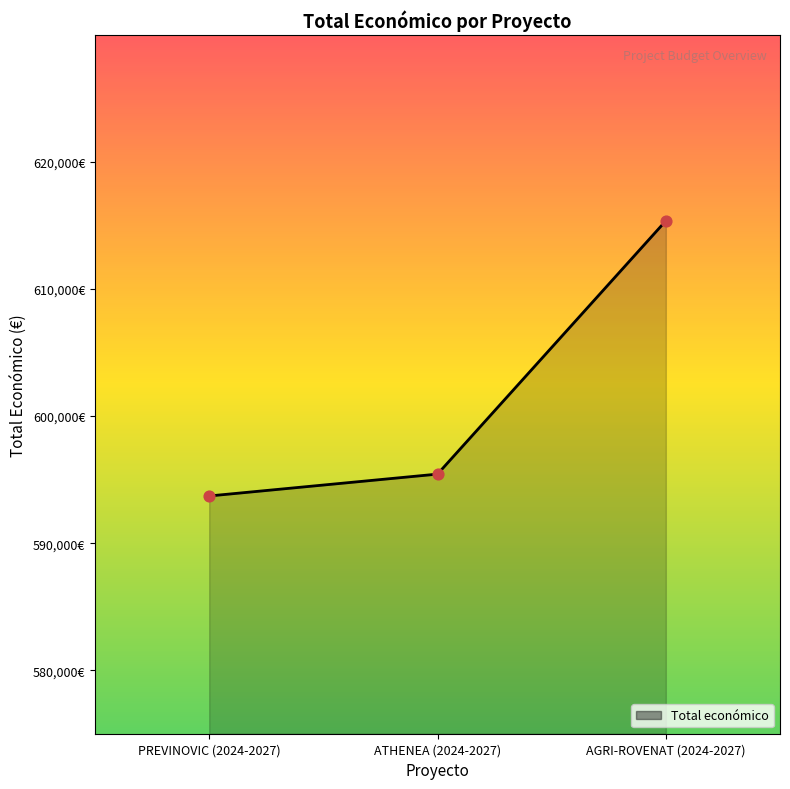

Between AGRI-ROVENAT (2024-2027) and ATHENEA (2024-2027), which is larger?

AGRI-ROVENAT (2024-2027)